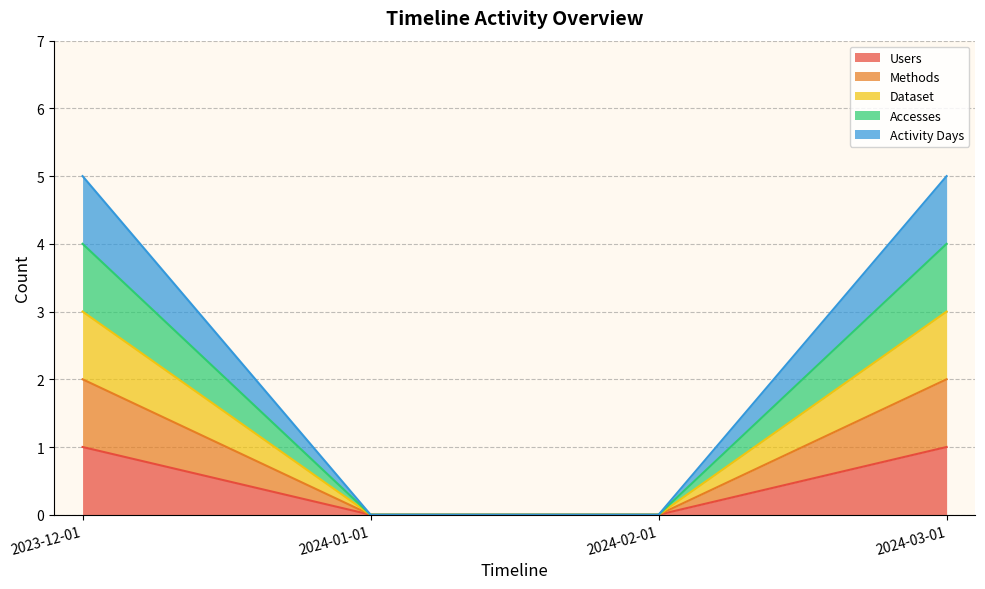

Count the number of data series in this chart.

5